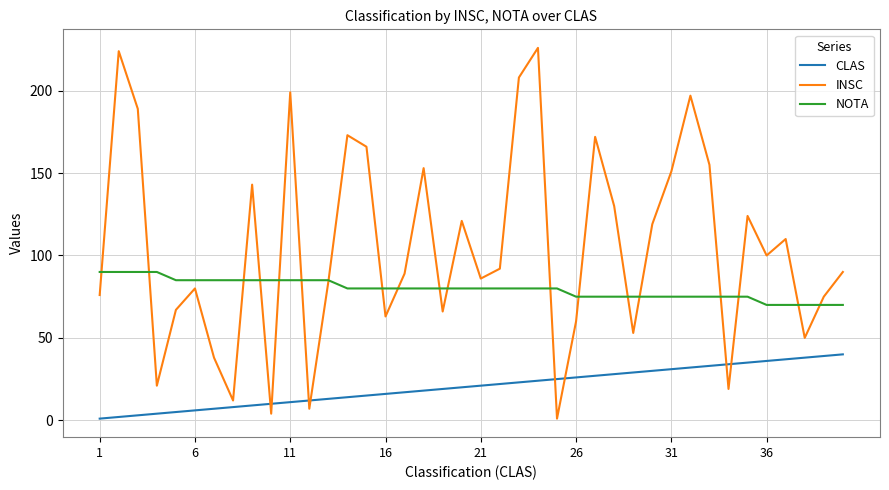

List the series in order of their overall mean, lowest first.

CLAS, NOTA, INSC